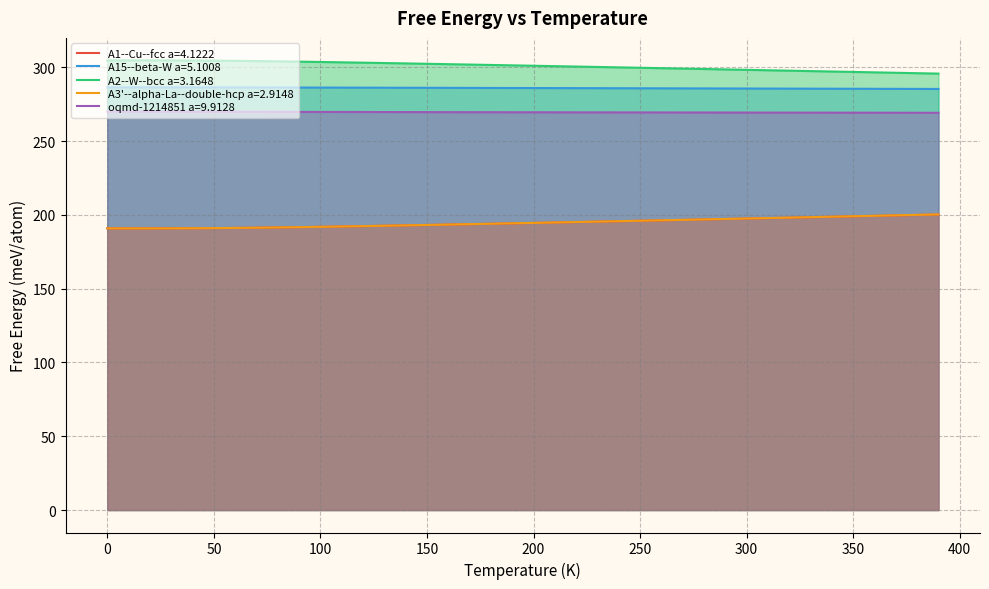

What is the greatest value displayed?

304.6